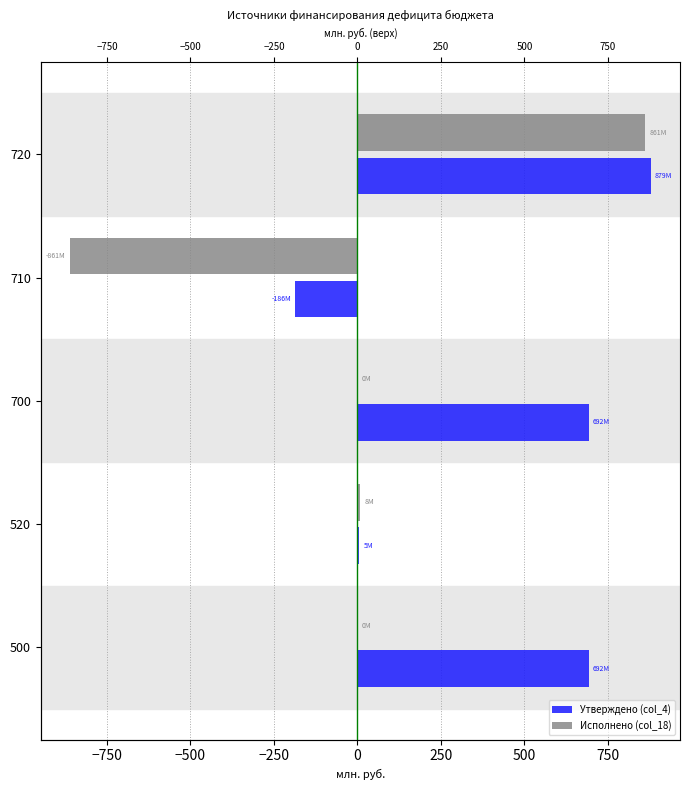

Reading right to left, extract all data points from this chart.

Утверждено (col_4): 878.6	-186.2	692.5	5.0	692.5
Исполнено (col_18): 861.4	-861.4	0.0	8.1	0.0